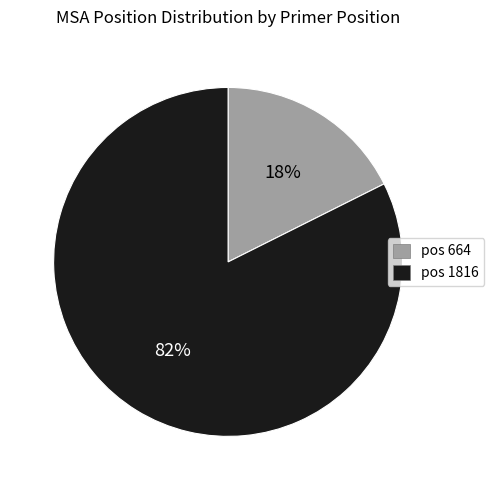

Is there a majority slice in this chart?

Yes